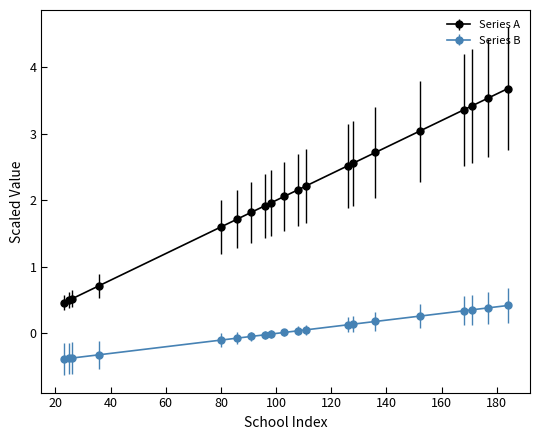

What is the maximum value for Series A?

3.7